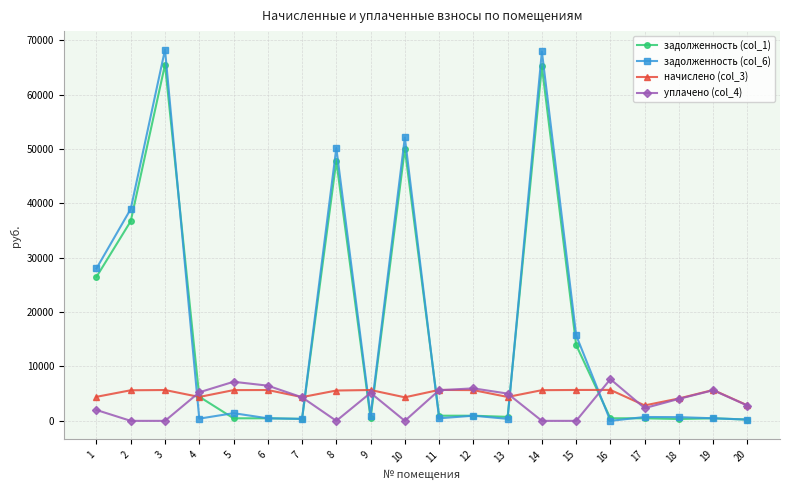

What is the difference between the maximum and minimum values in the задолженность (col_1) series?

65270.1